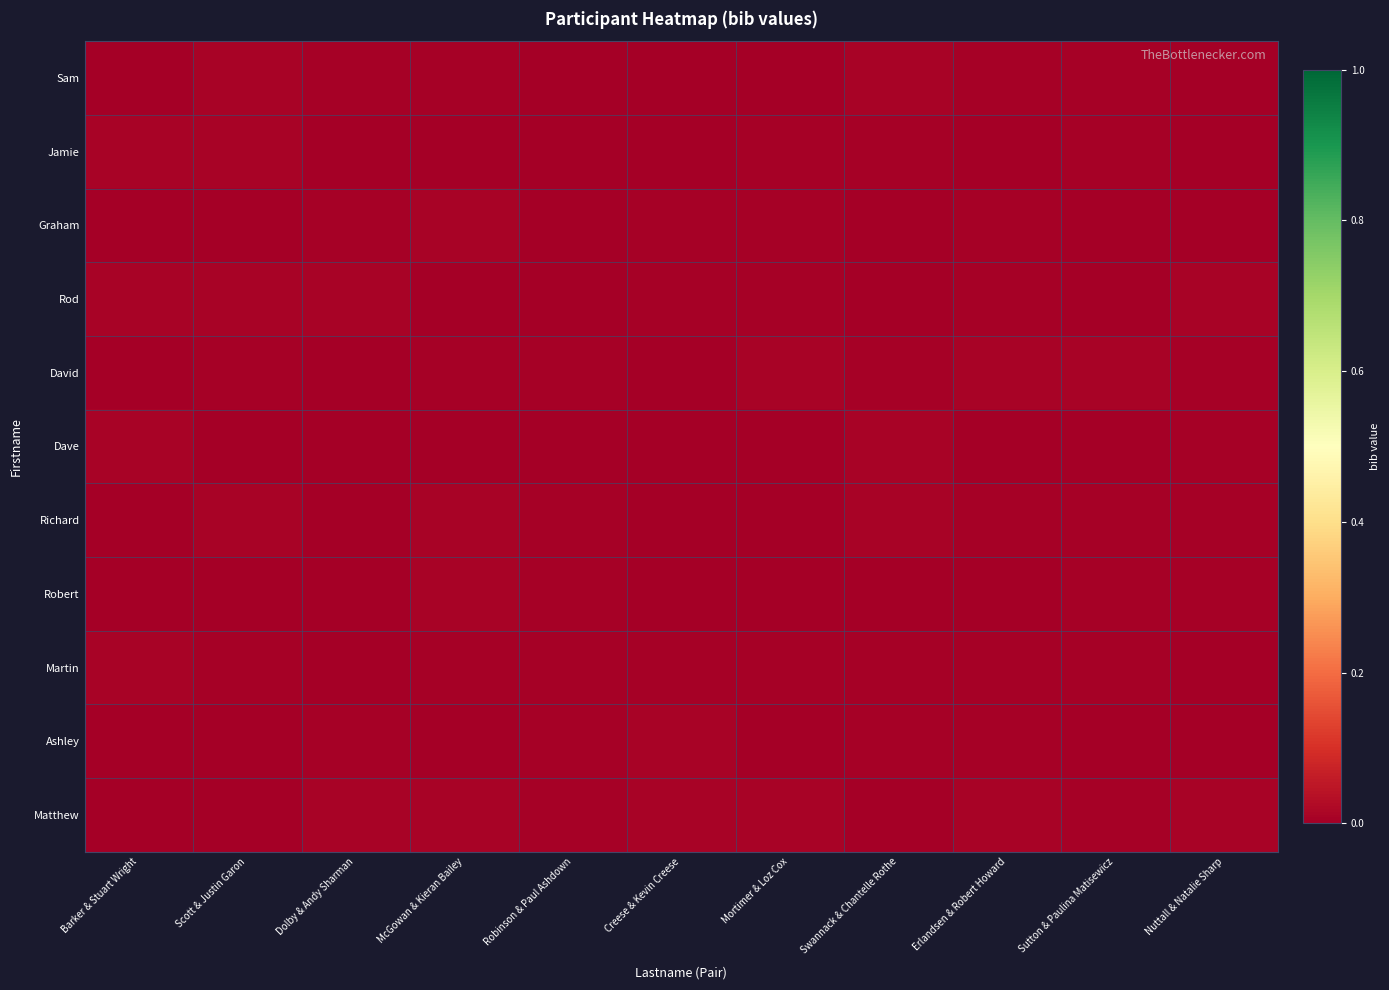

Count the number of data series in this chart.

11